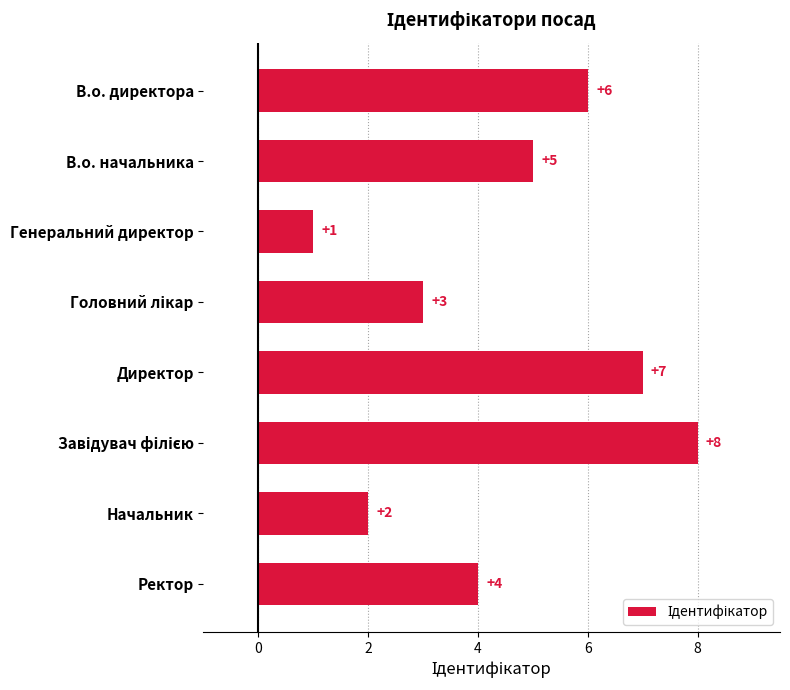

What position from the top is В.о. начальника?

2